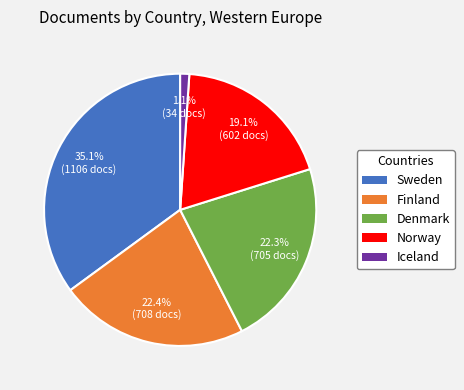

What is the ratio of the value at Finland to the value at Norway?

1.2